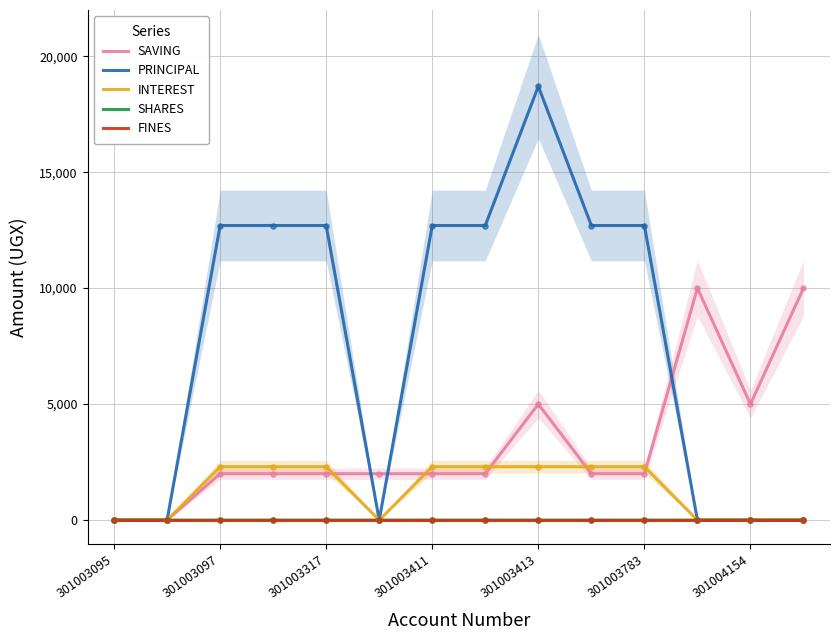

At how many categories does at least one series exceed 16893?

1